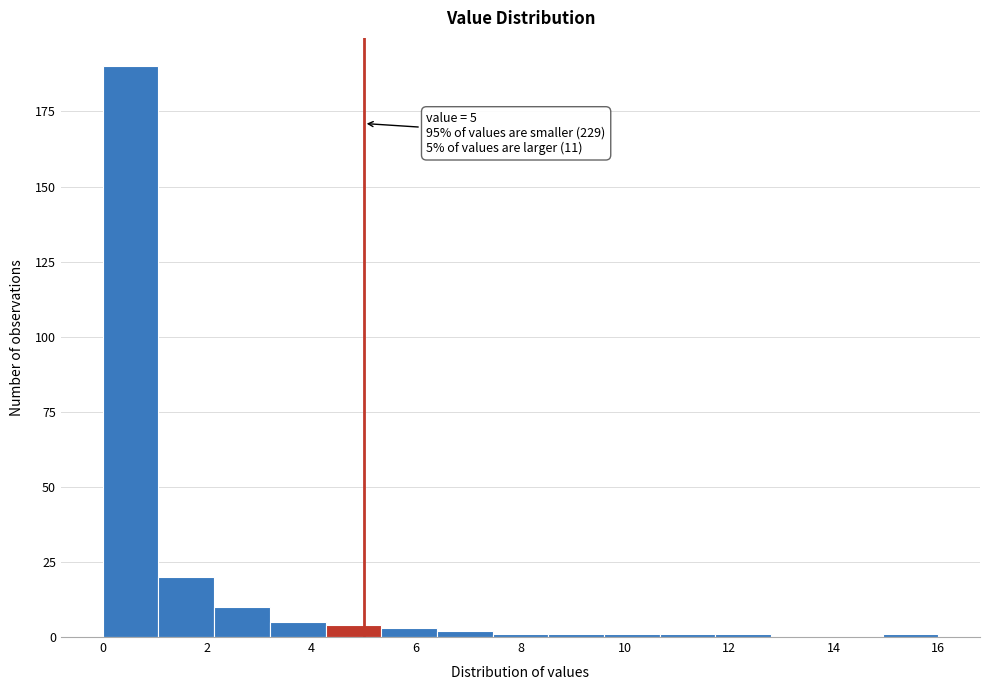

Which range on the x-axis has the tallest bar?

0.0 to 1.0